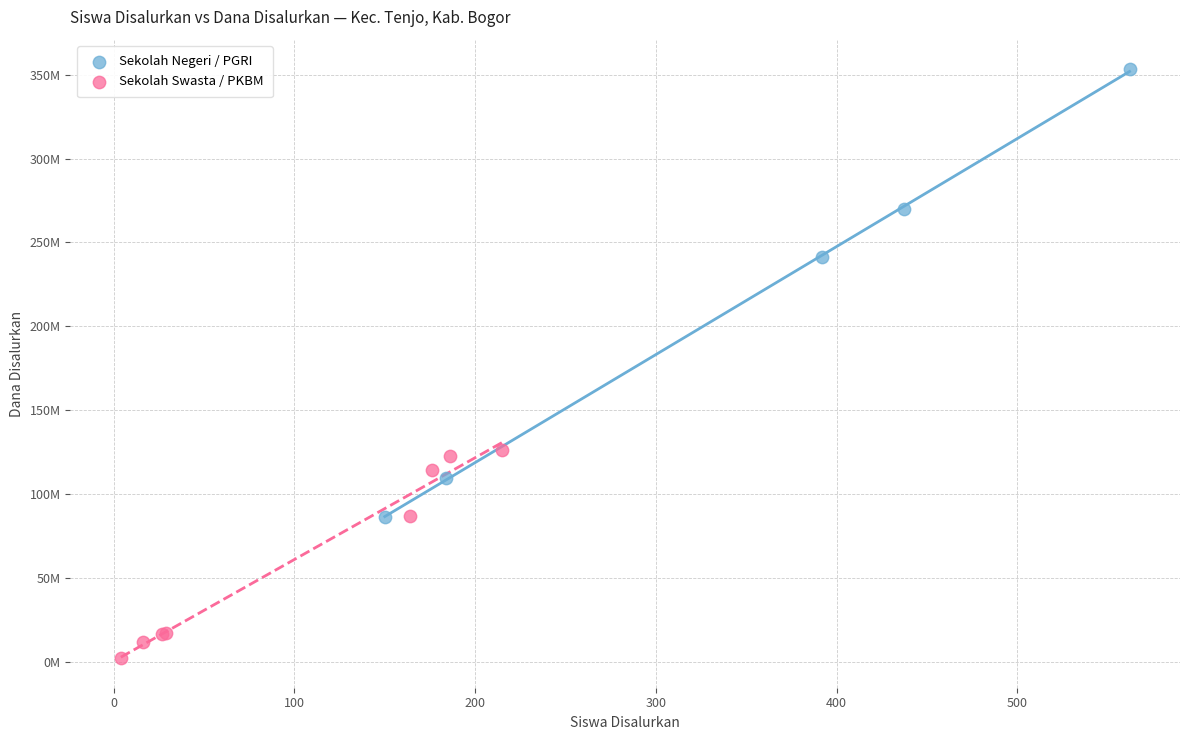

What are all the series names shown in the legend?

Sekolah Negeri / PGRI, Sekolah Swasta / PKBM